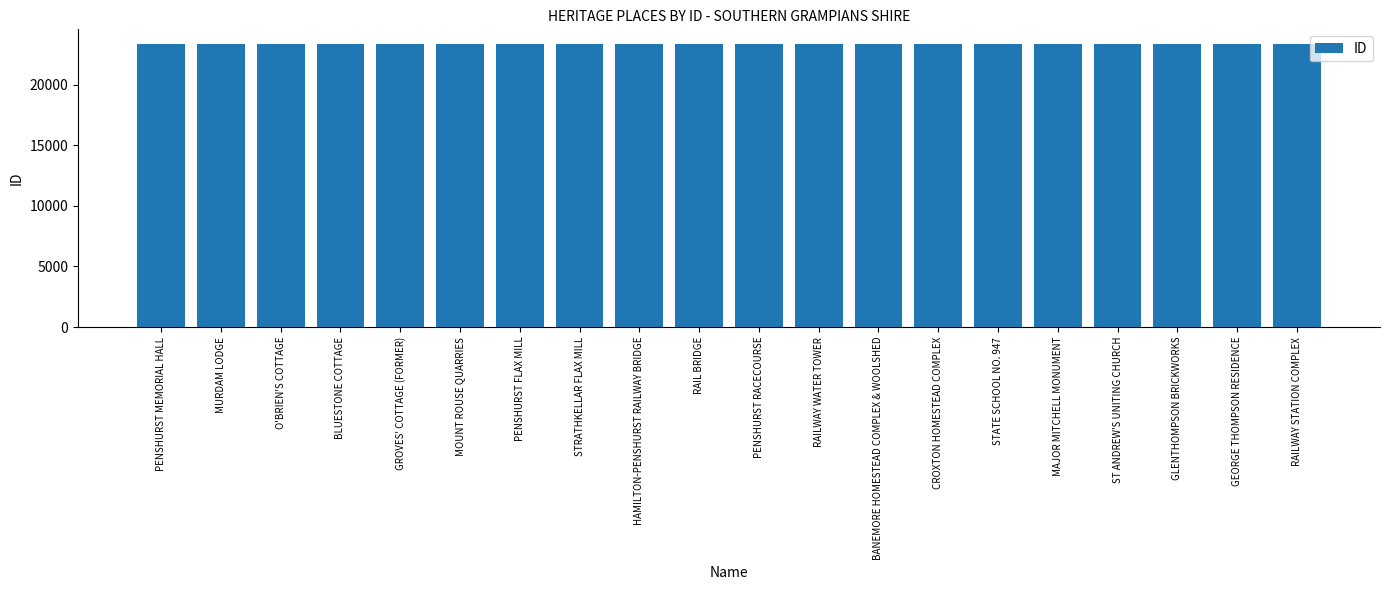

Are the bars horizontal?

No